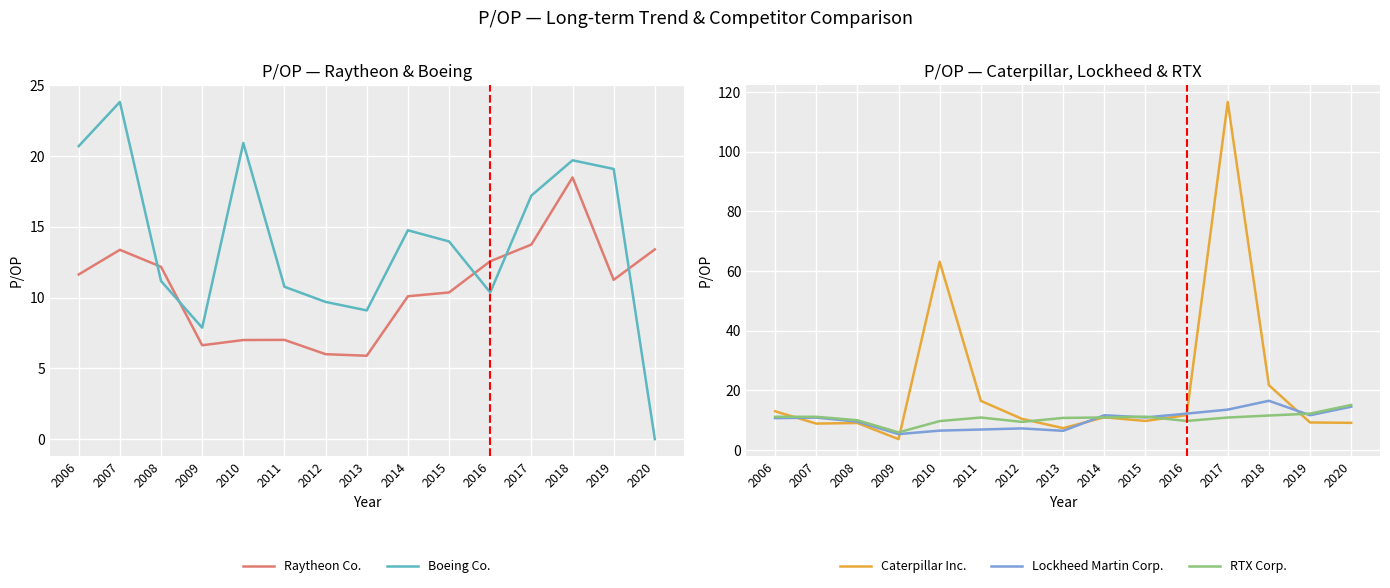

How many lines are shown in the chart?

5